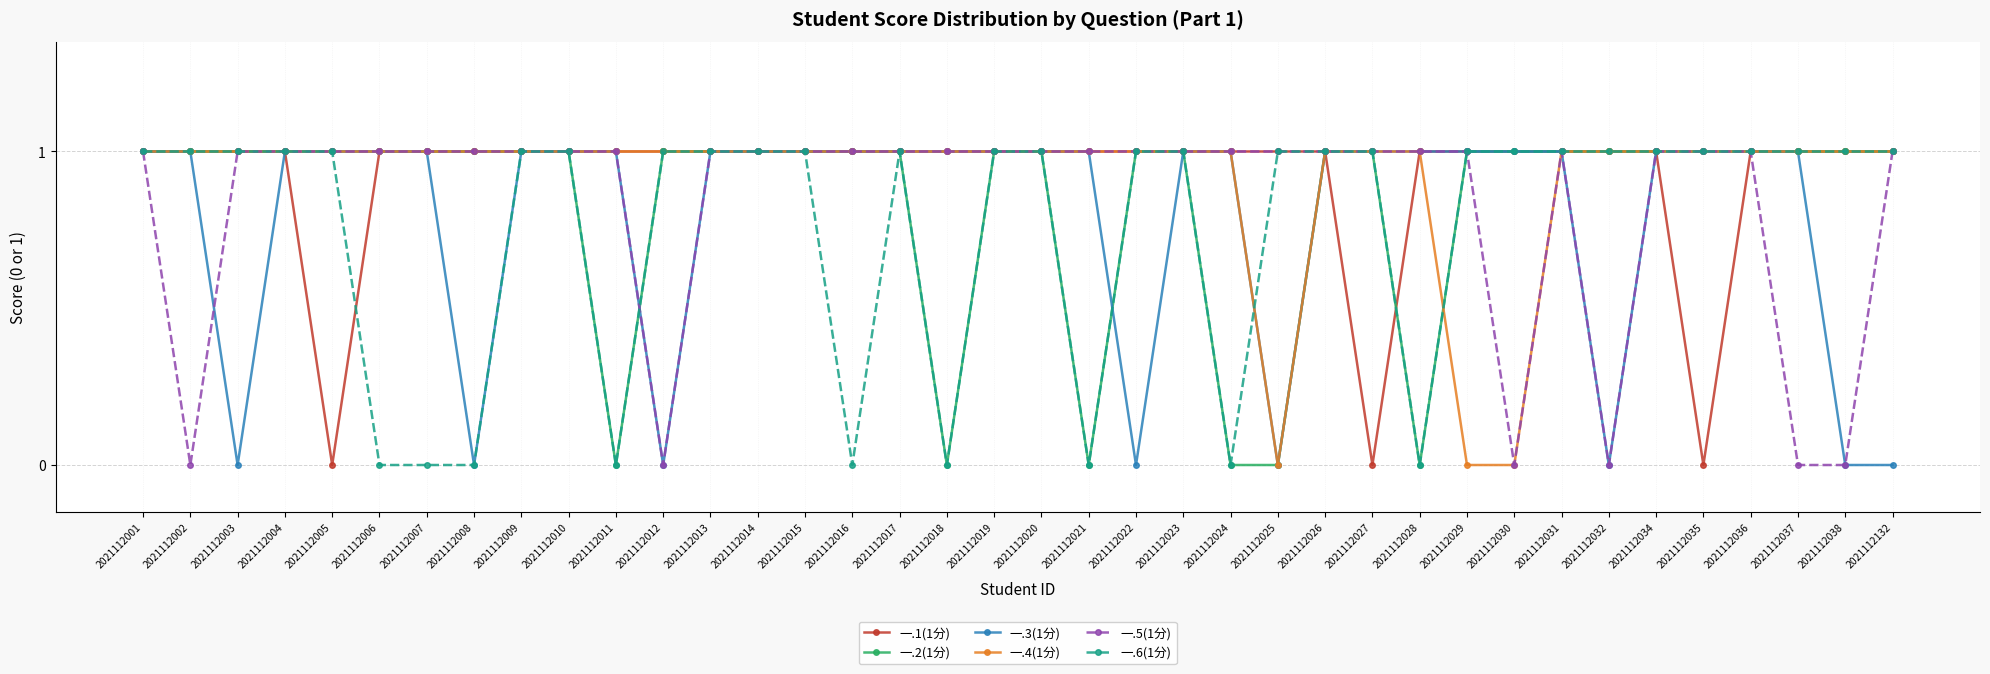

Count the number of data series in this chart.

6